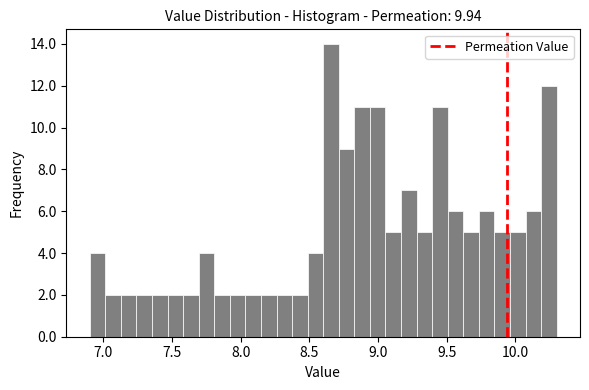

Around what value on the x-axis is the tallest bar? Give the approximate position of its centre, as read against the axis.

8.65